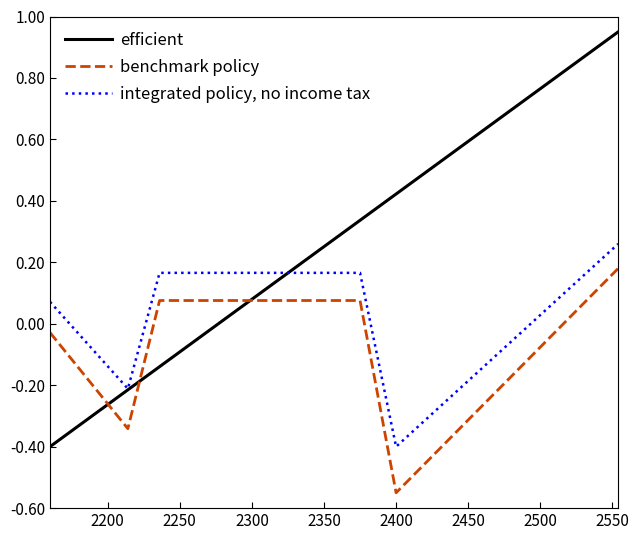

Which series has the largest total across all categories?

efficient